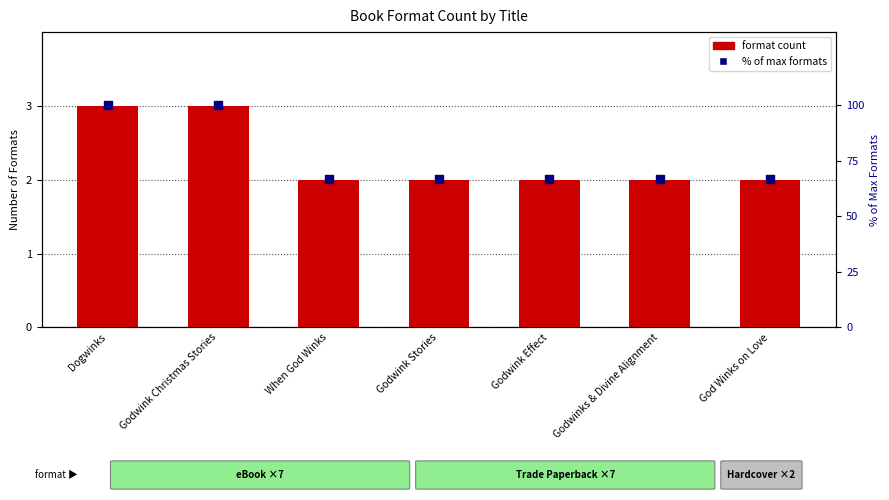

Is the value of % of max formats at Godwink Christmas Stories greater than the value of format count at God Winks on Love?

Yes